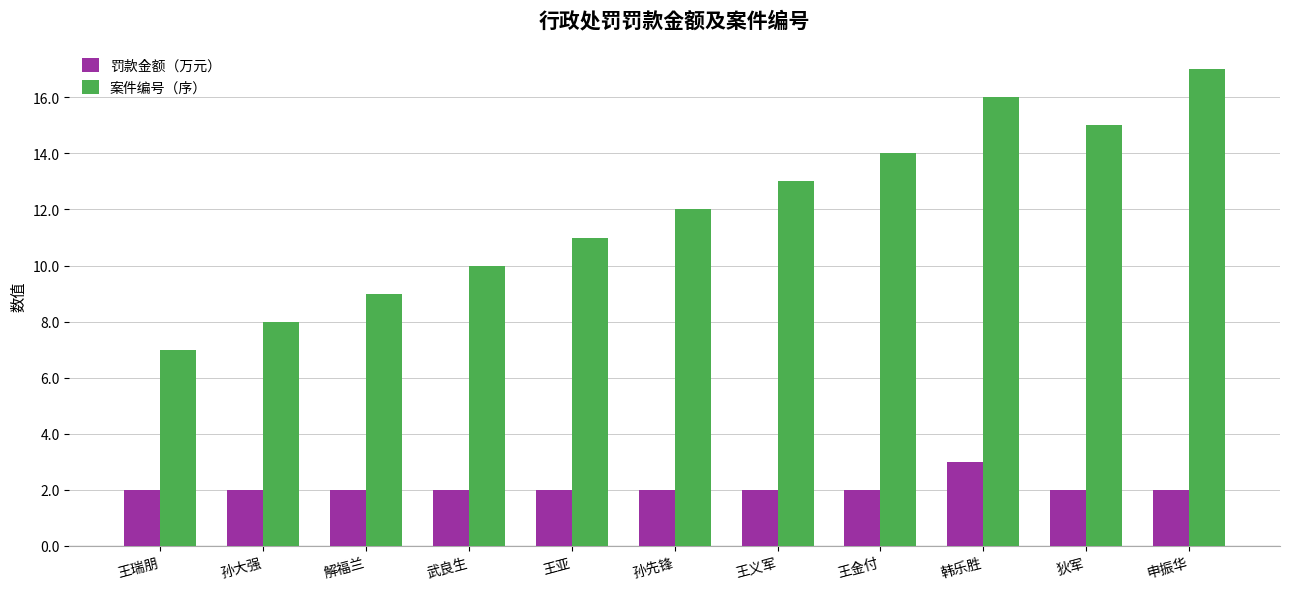

What is the difference between the highest and lowest values at 申振华?

15